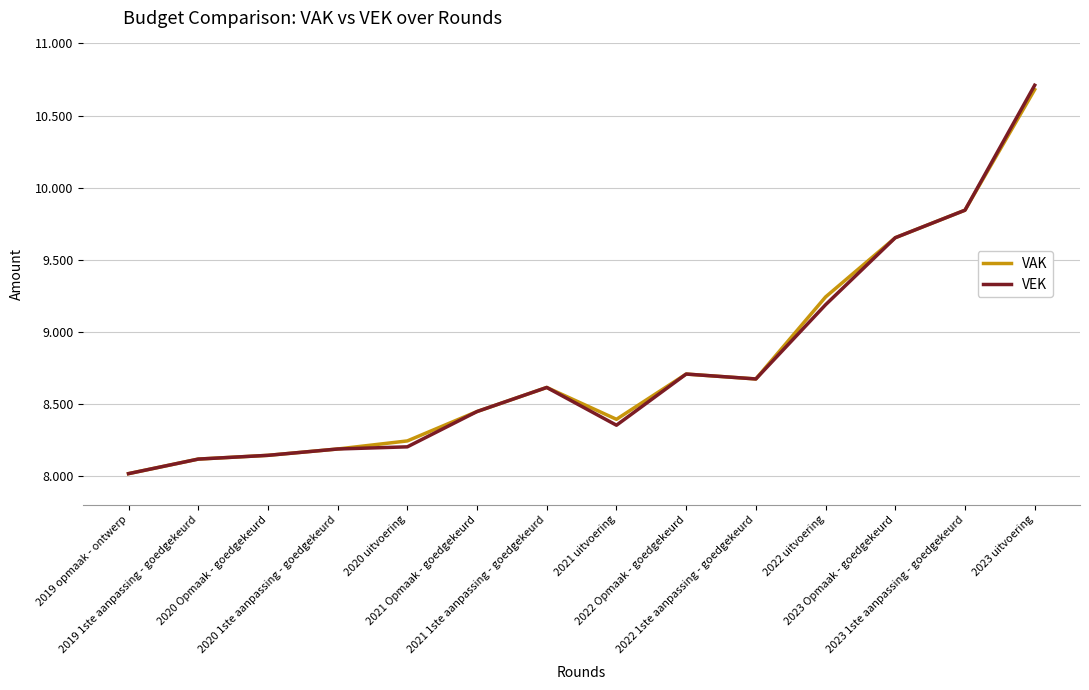

What are all the series names shown in the legend?

VAK, VEK